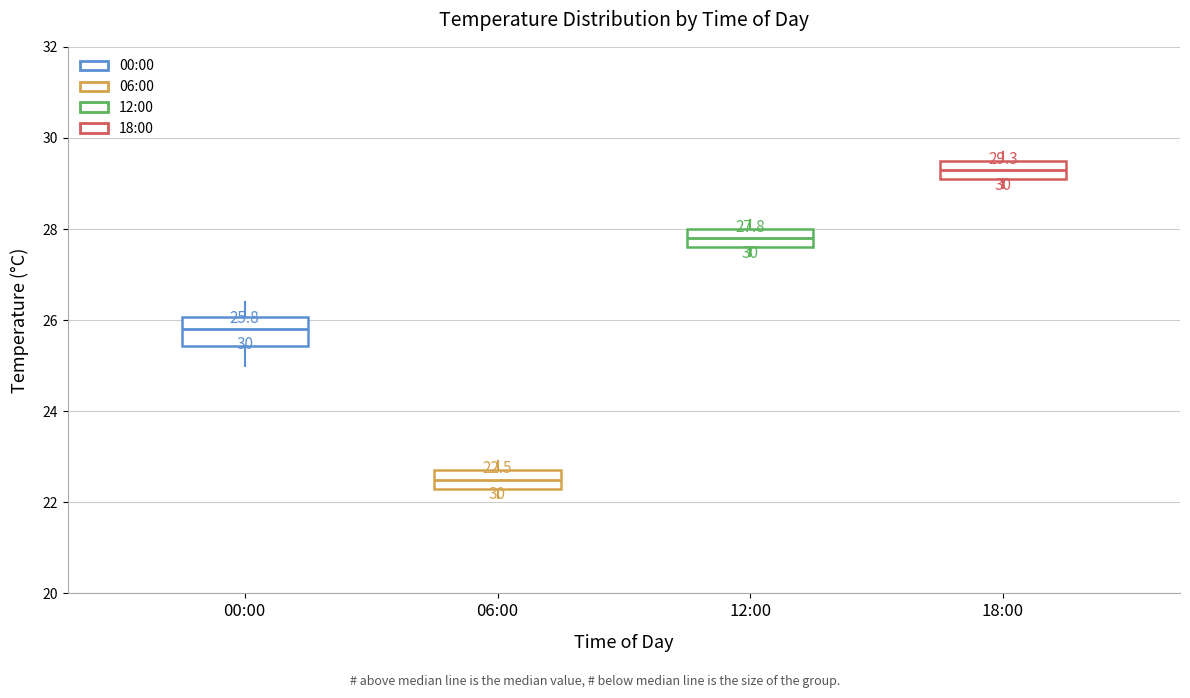

Which box is the tallest, from its lower edge to its upper edge?

00:00